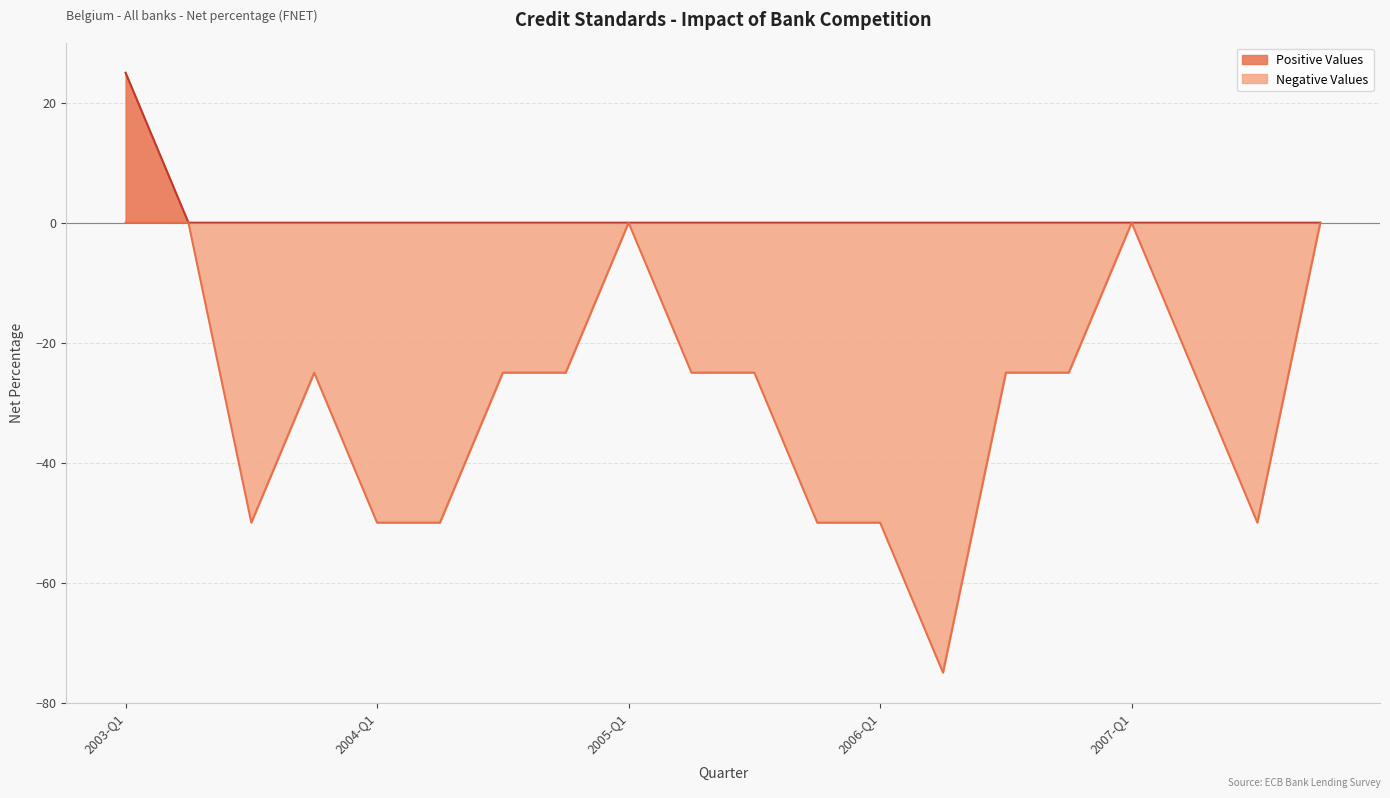

True or false: Negative Values and Positive Values cross at least once.

False